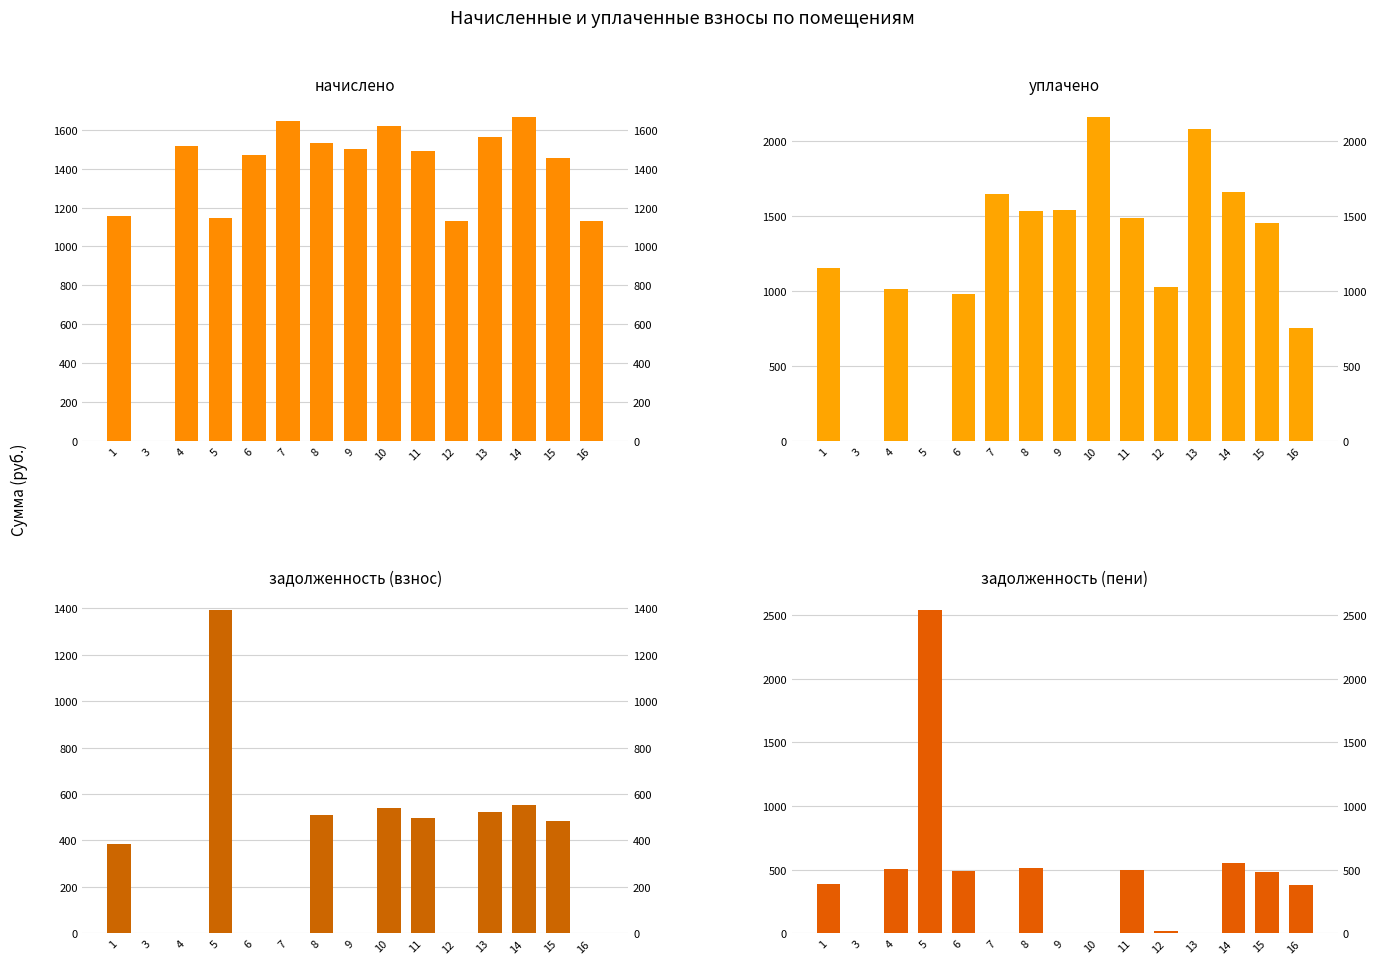

The value of уплачено at 8 is 1532.4. True or false?

True